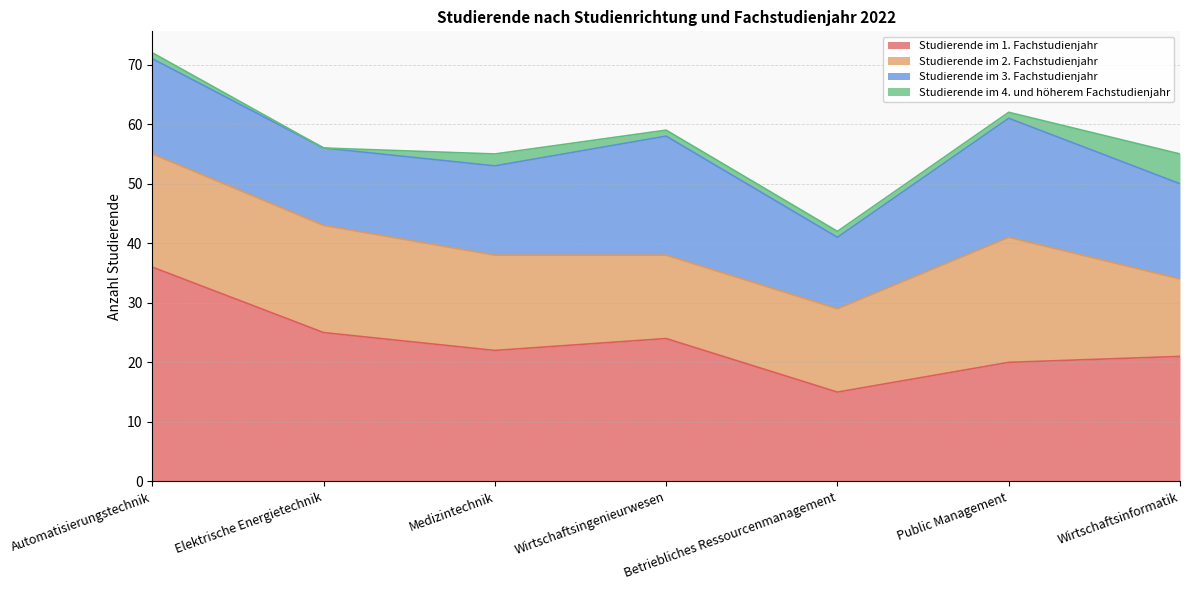

Which series has the largest total across all categories?

Studierende im 1. Fachstudienjahr